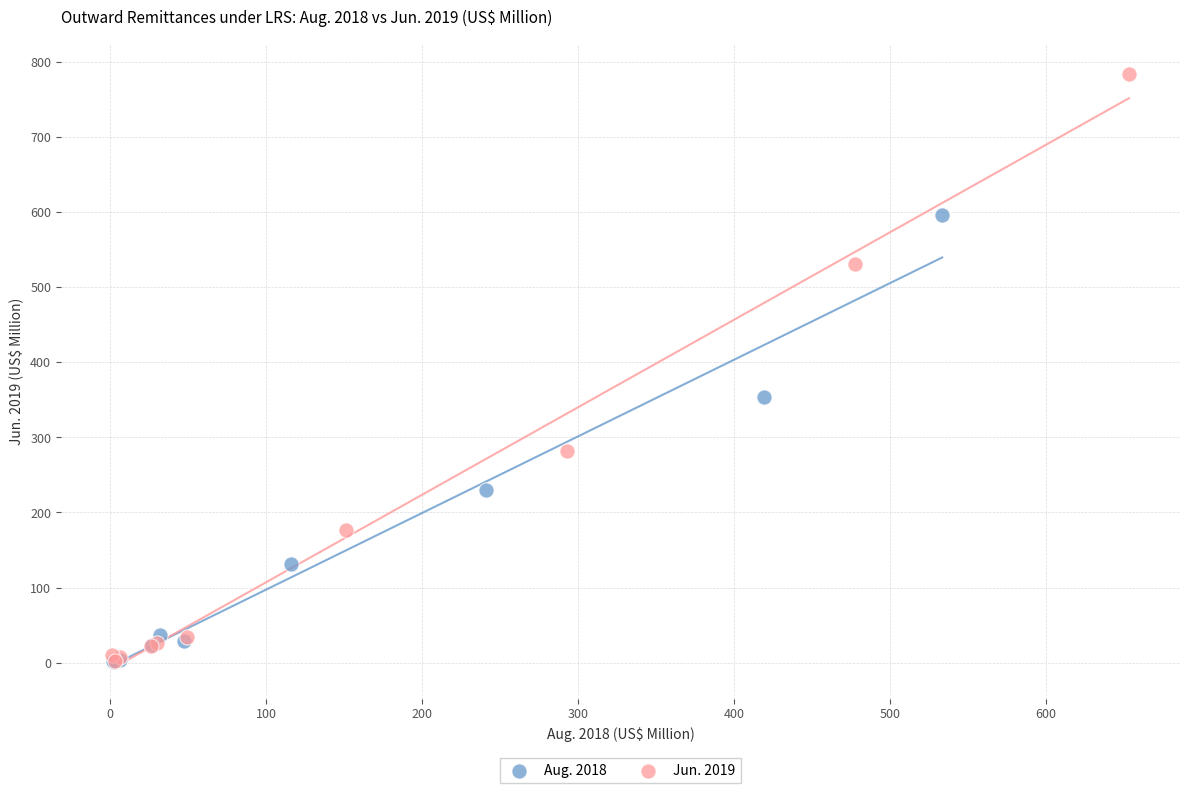

Which series contains the highest Y value?

Jun. 2019